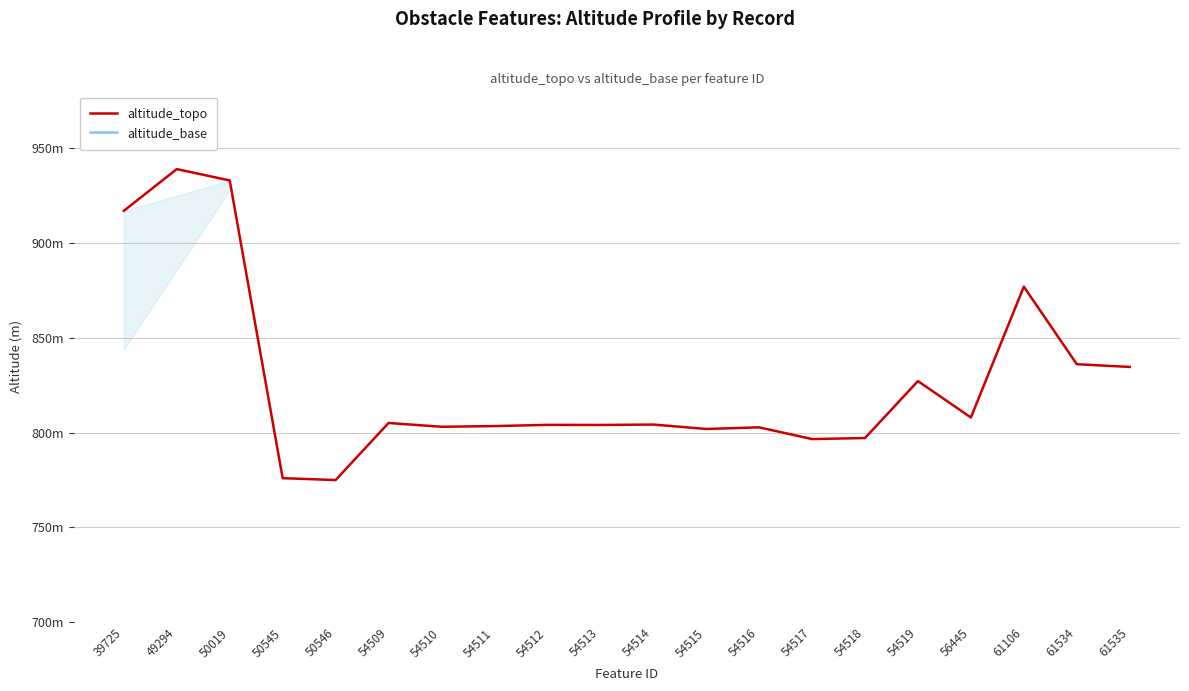

Count the number of categories in the chart.

20